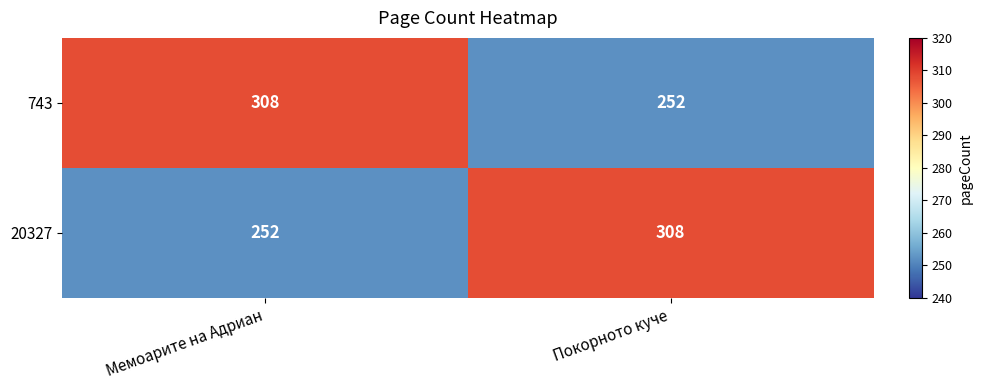

How many categories are shown in the chart?

2